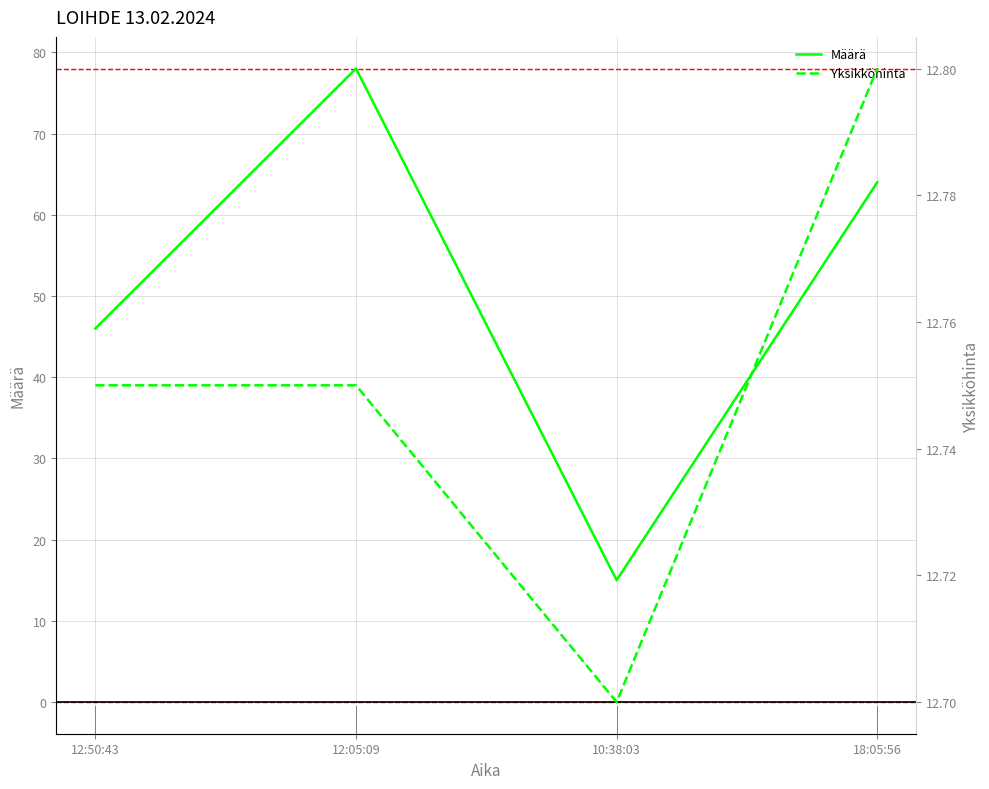

What is the sum of all Määrä values?

203